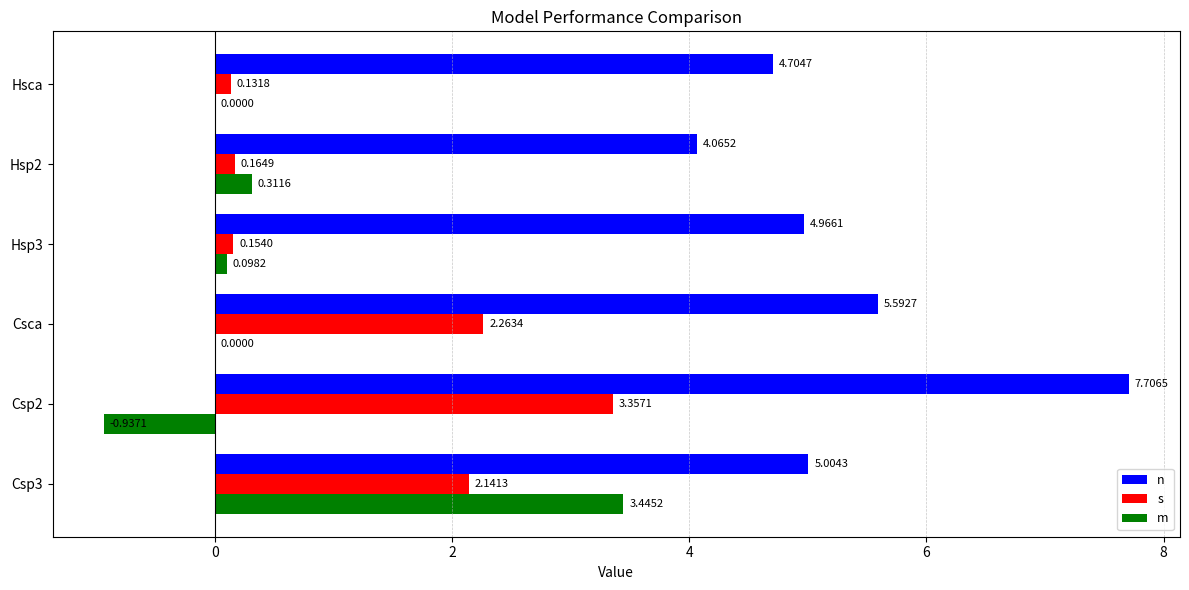

Between Csp2 and Hsp2, which series saw the biggest shift?

n